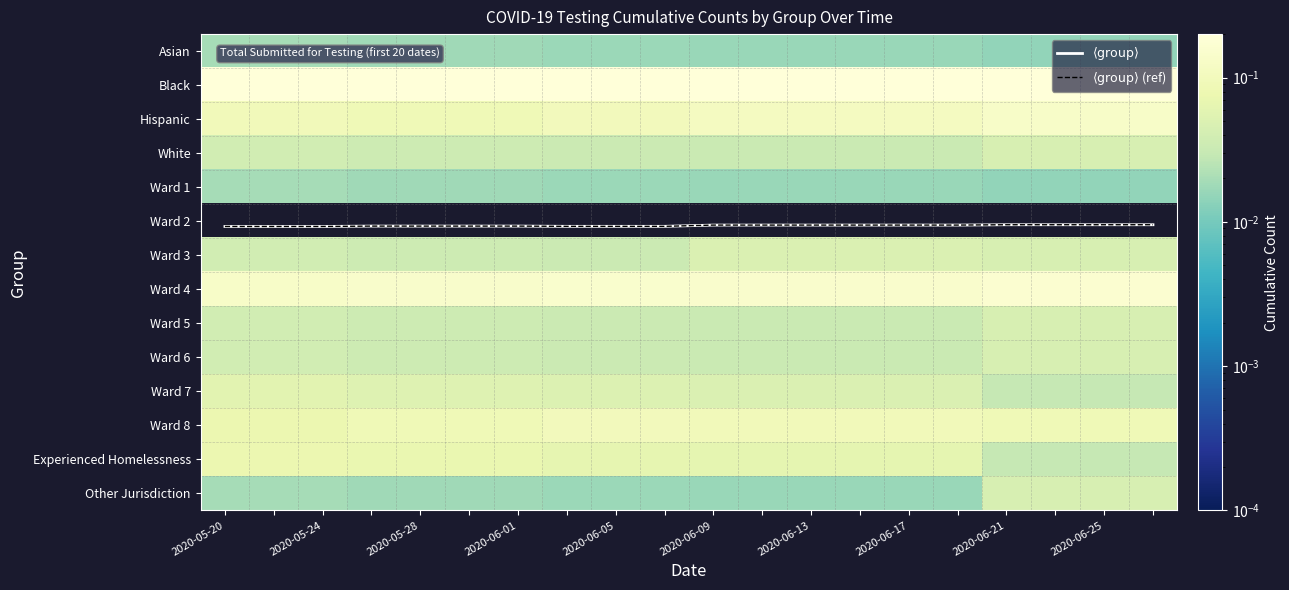

How many Ward 8 values are between 0 and 1?

20